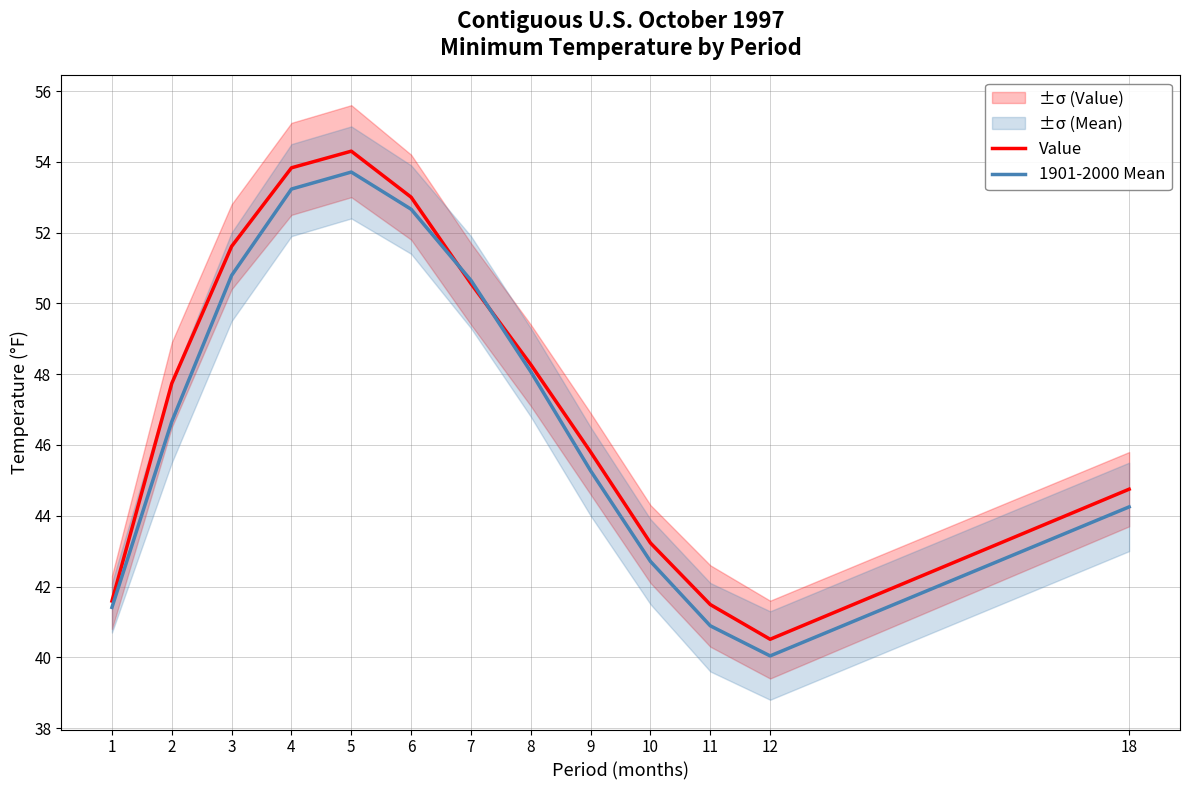

At how many categories does at least one series exceed 53?

2